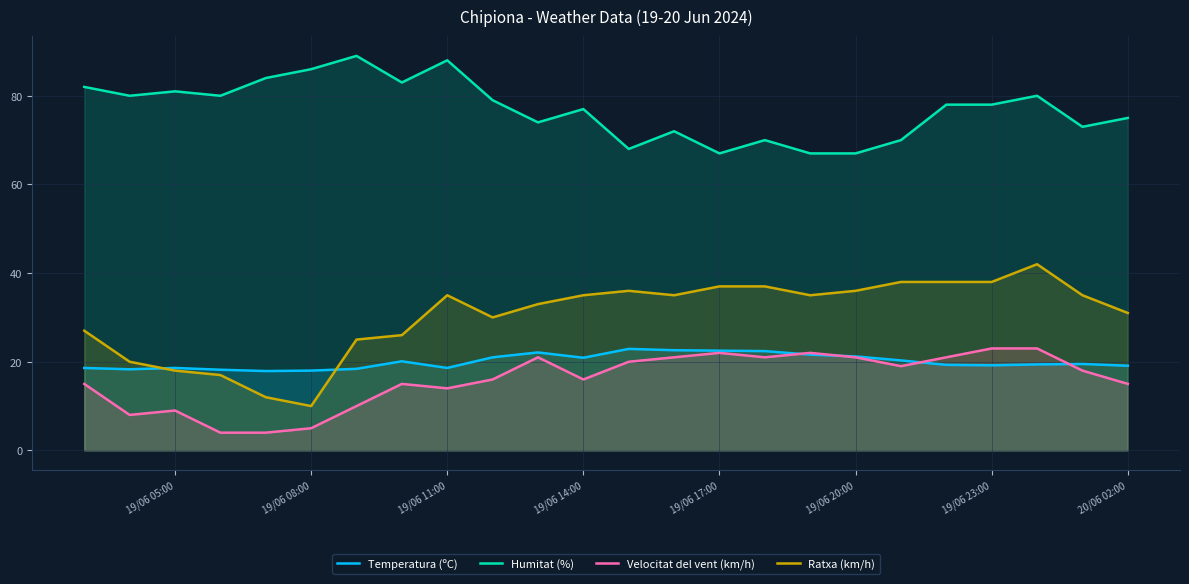

Which series ends up on top after the final intersection of Temperatura (ºC) and Ratxa (km/h)?

Ratxa (km/h)